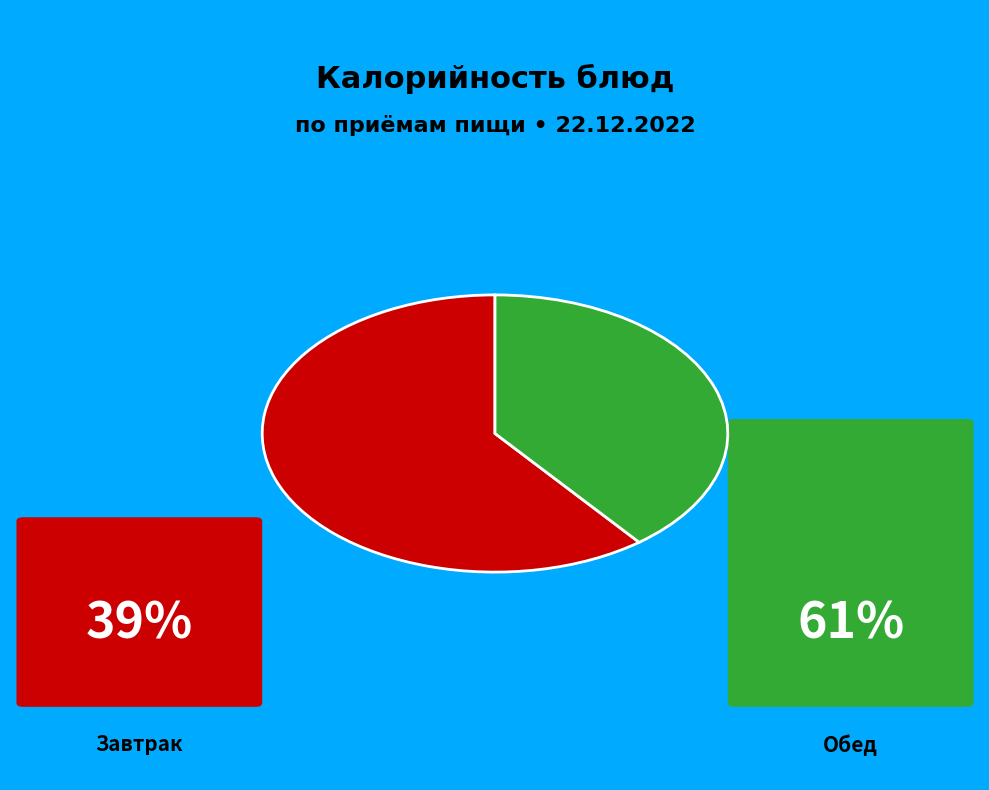

Is there any slice that represents more than half of the pie?

Yes